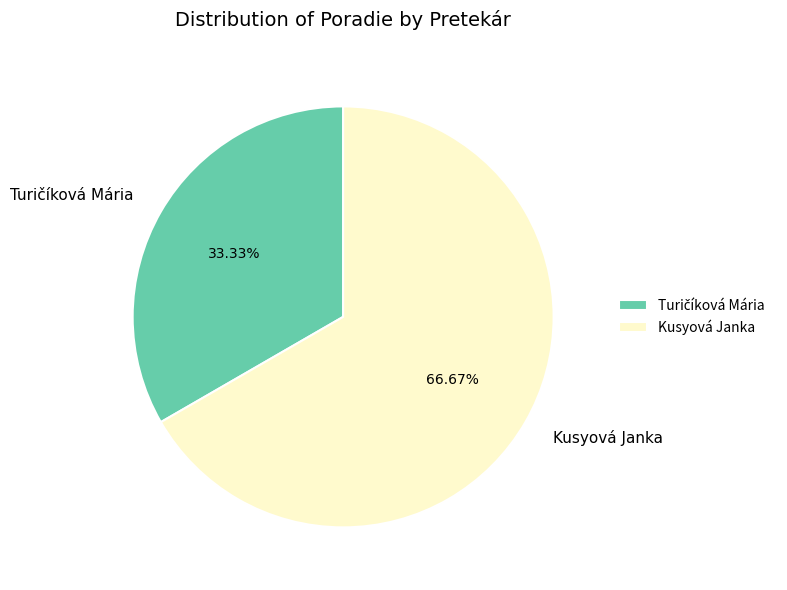

To the nearest percent, what portion does Kusyová Janka represent?

67%